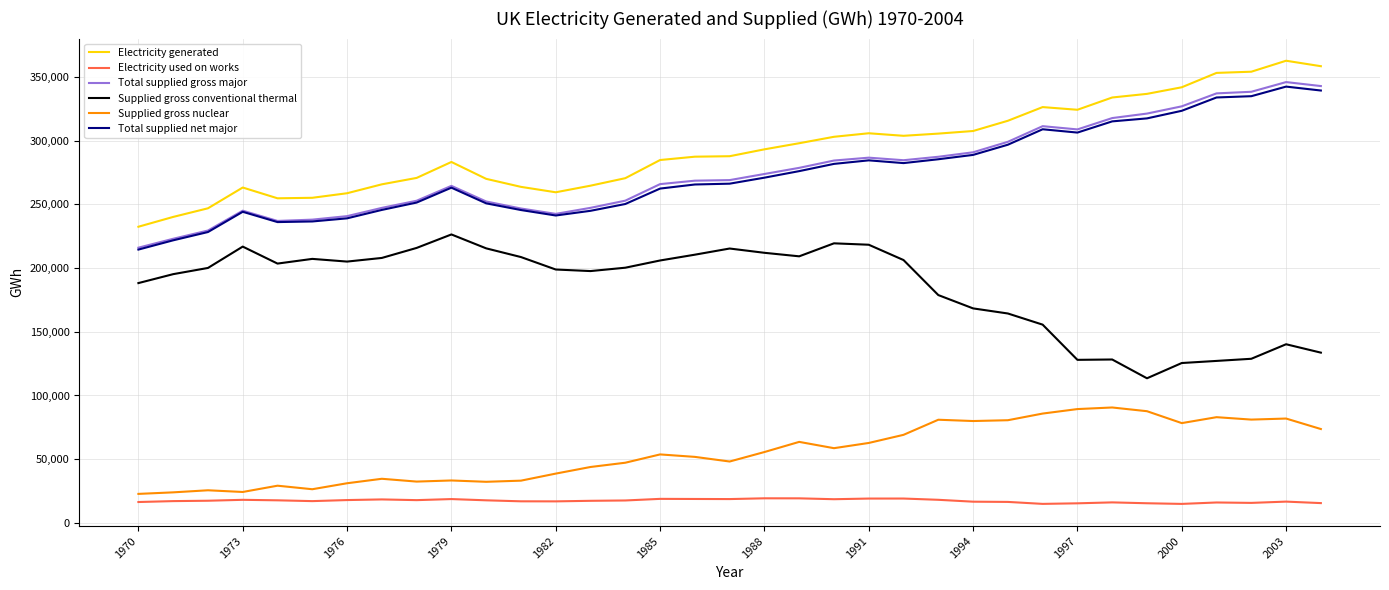

True or false: Electricity used on works and Total supplied gross major intersect in this chart.

False